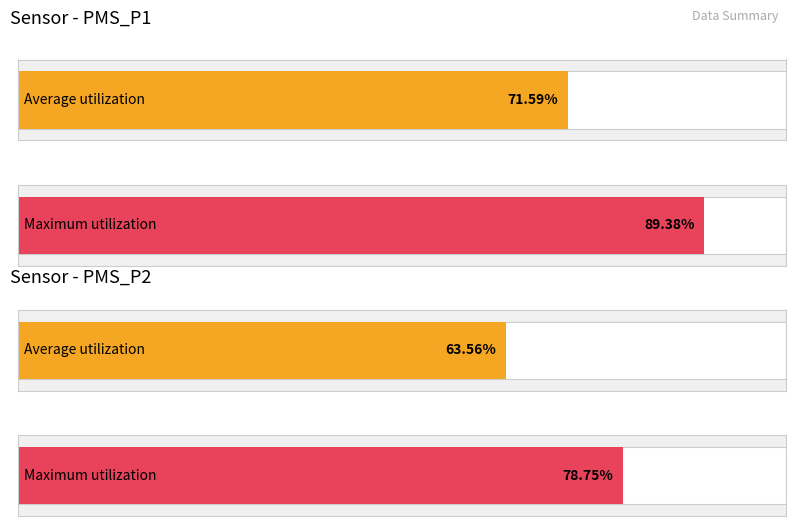

Which series has the largest total across all categories?

PMS_P1